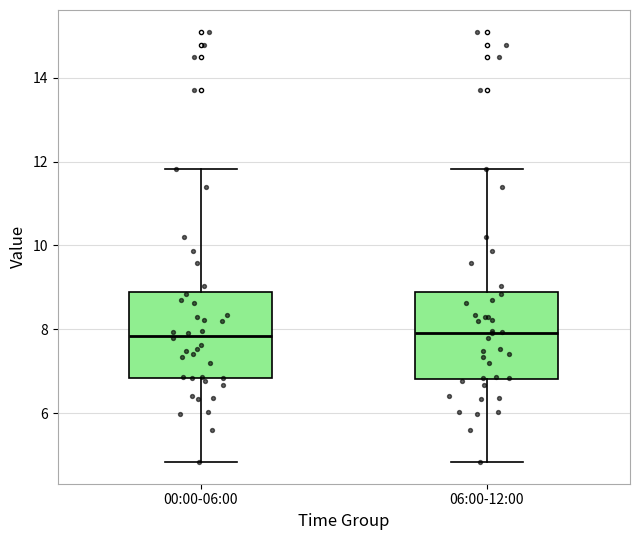

Where does the median line of the box for 06:00-12:00 sit on the y-axis? The values are not printed on the chart, so give them approximately, as read against the axis.

8.0